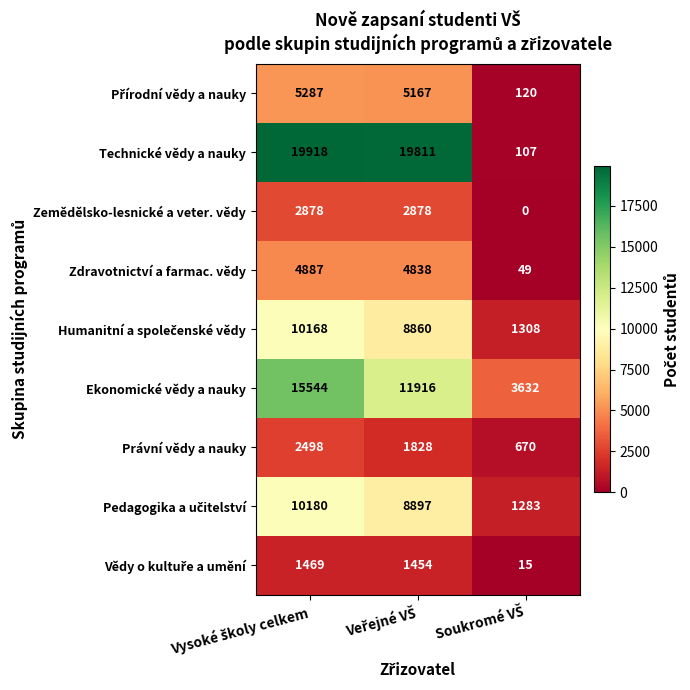

What is the average value of the Technické vědy a nauky series?

13279